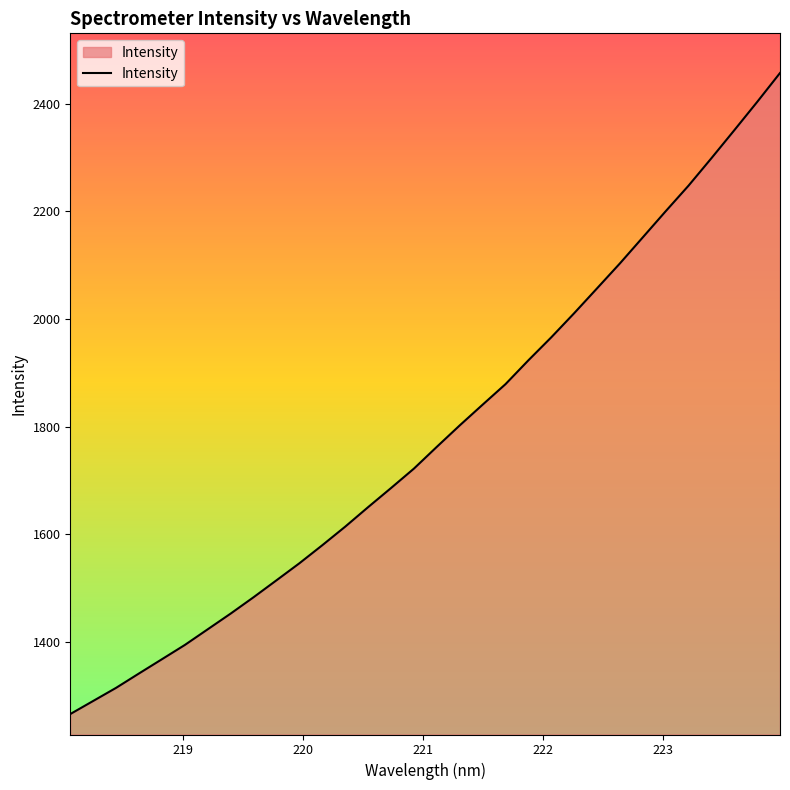

How many lines are shown in the chart?

1